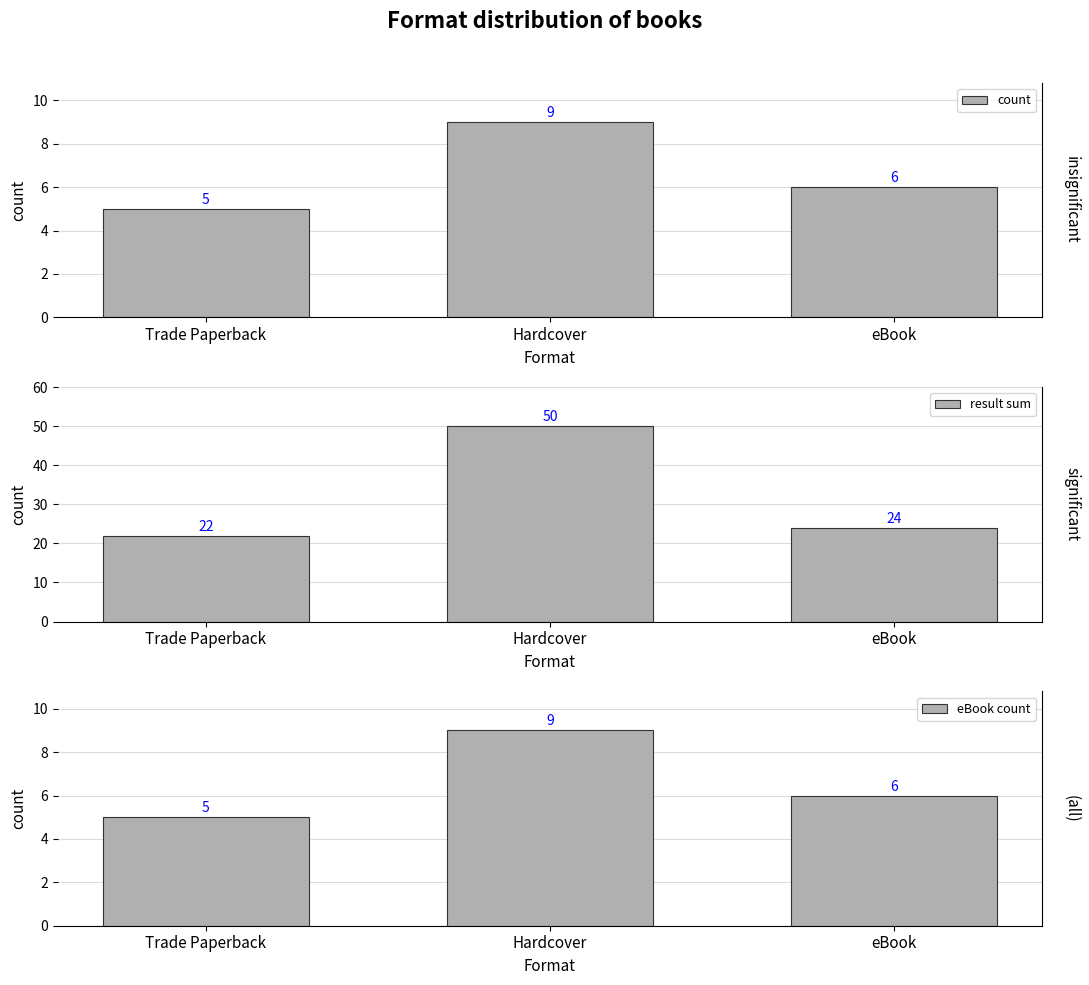

What is the sum of all eBook count values?

20